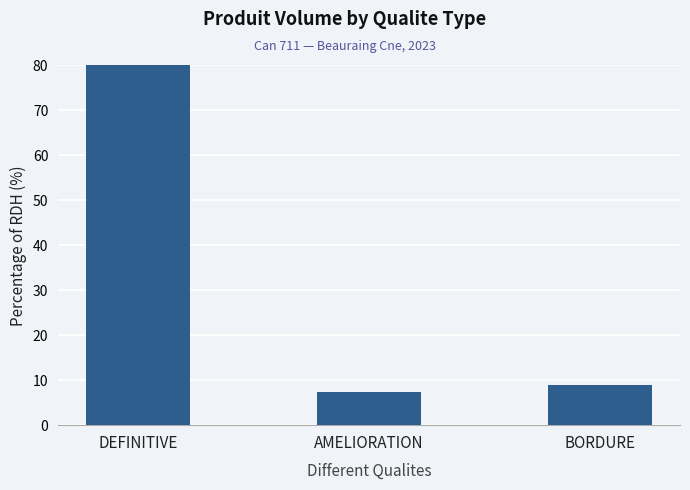

How many categories are shown in the chart?

3